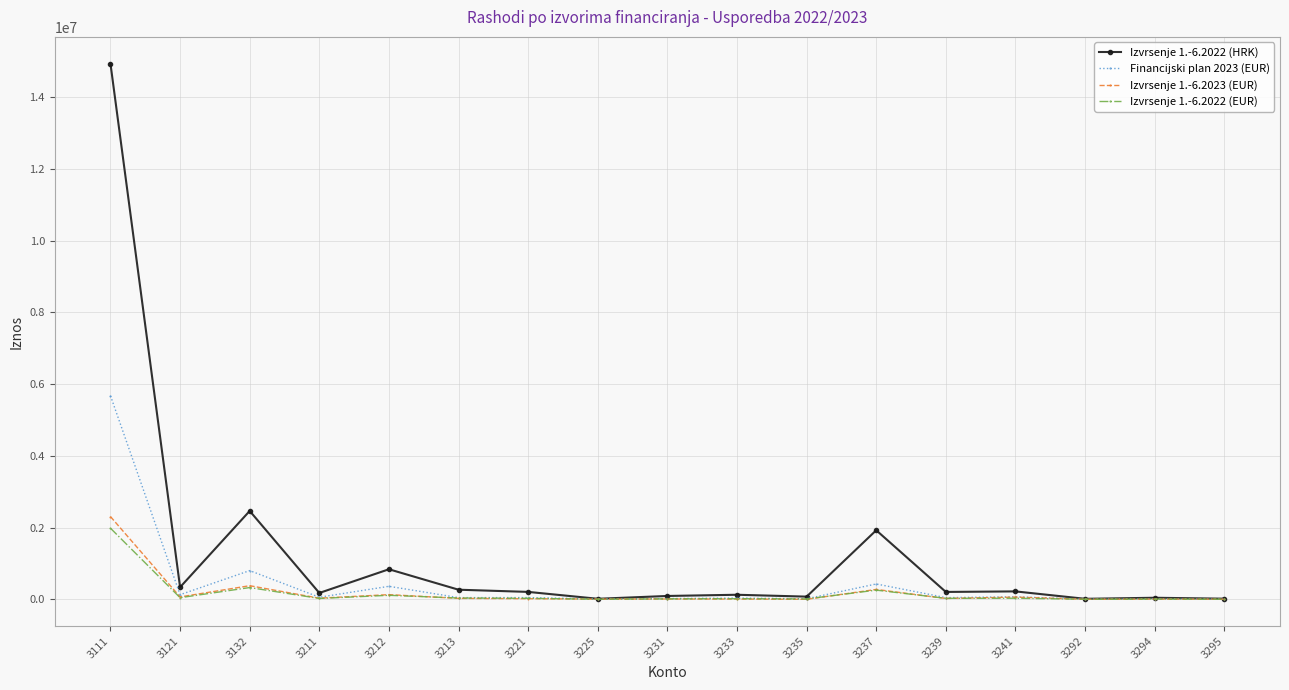

At which category is the sum across all series the highest?

3111